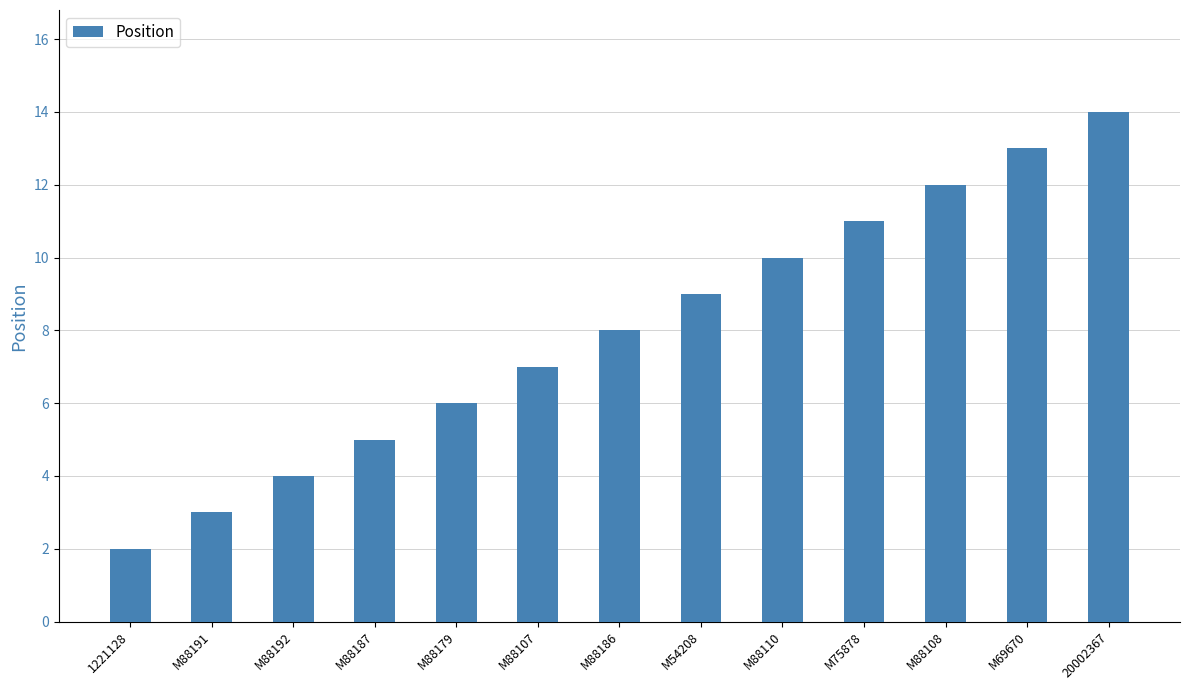

Reading left to right, transcribe all the data shown in this chart.

1221128=2	M88191=3	M88192=4	M88187=5	M88179=6	M88107=7	M88186=8	M54208=9	M88110=10	M75878=11	M88108=12	M69670=13	20002367=14